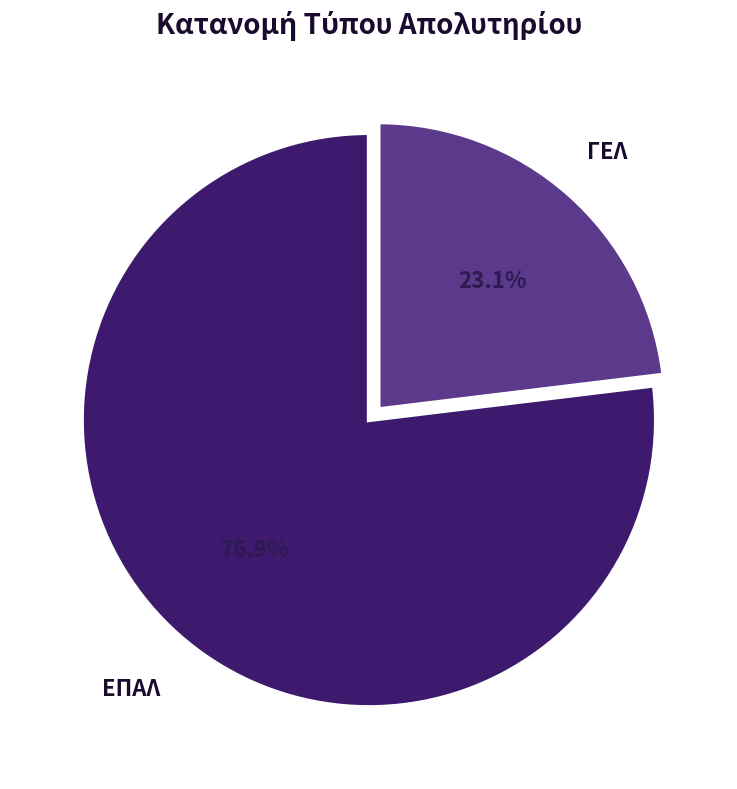

Is there a majority slice in this chart?

Yes